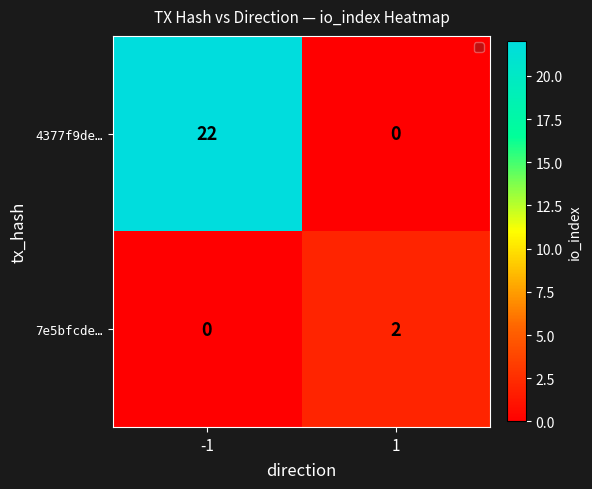

Rank the categories by 4377f9de… value from lowest to highest.

1, -1